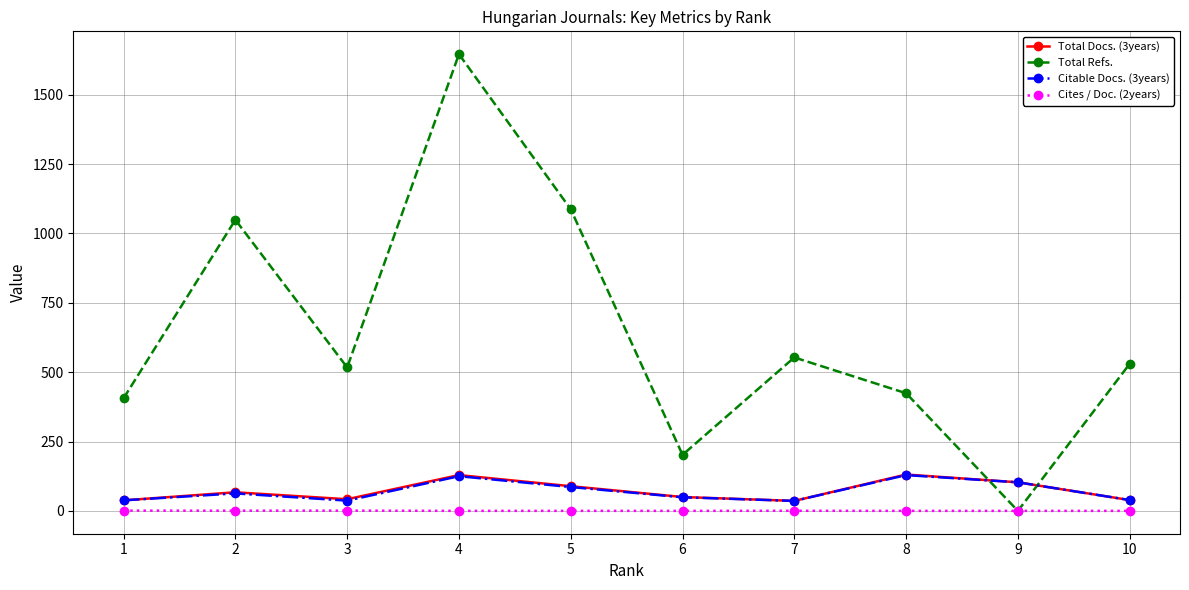

What are all the series names shown in the legend?

Total Docs. (3years), Total Refs., Citable Docs. (3years), Cites / Doc. (2years)